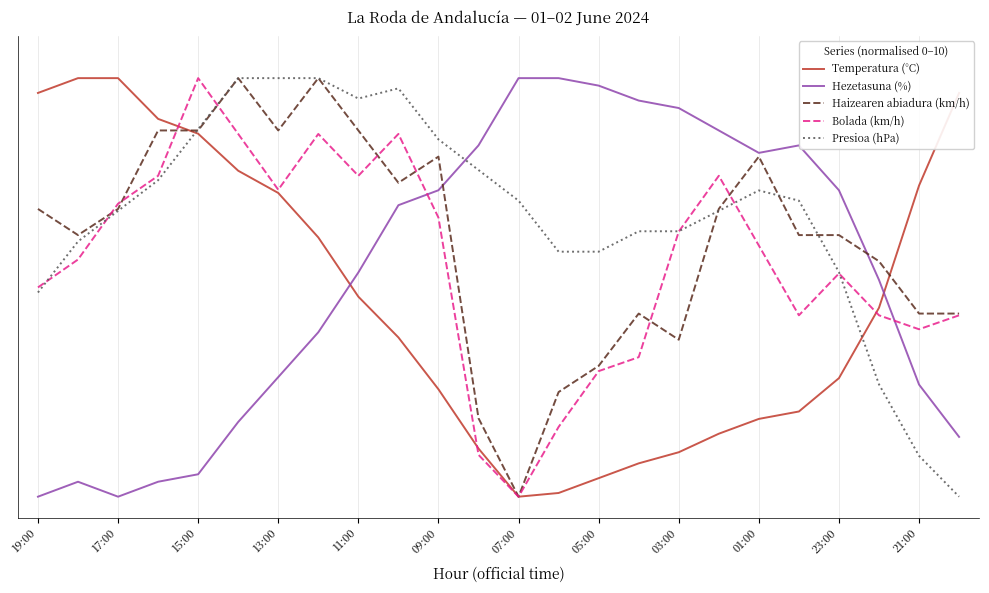

Does the chart have visible grid lines?

Yes